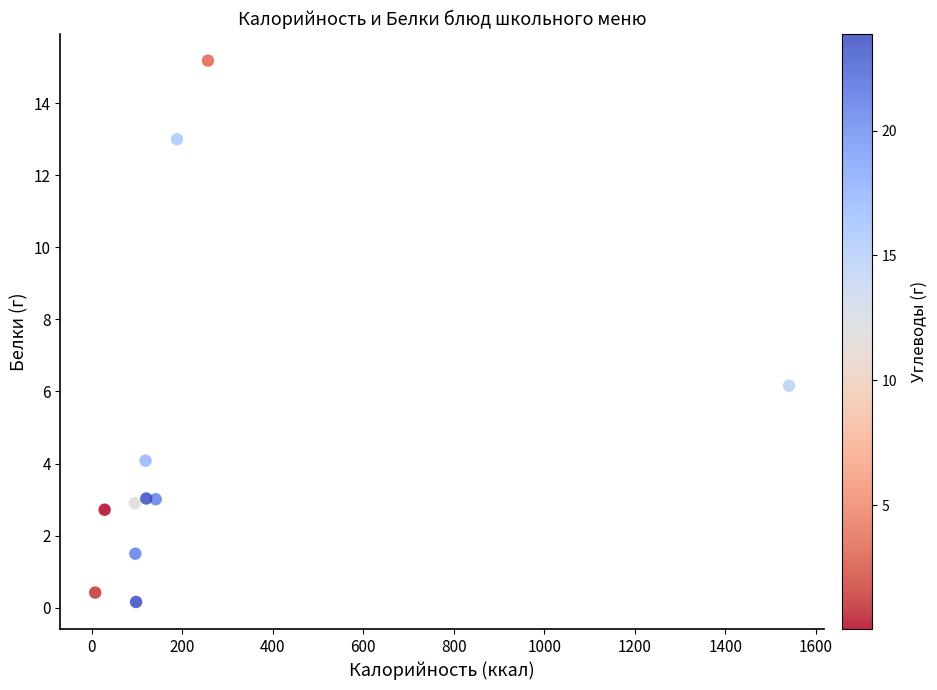

What Y value in the scatter plot is closest to 7?

6.2